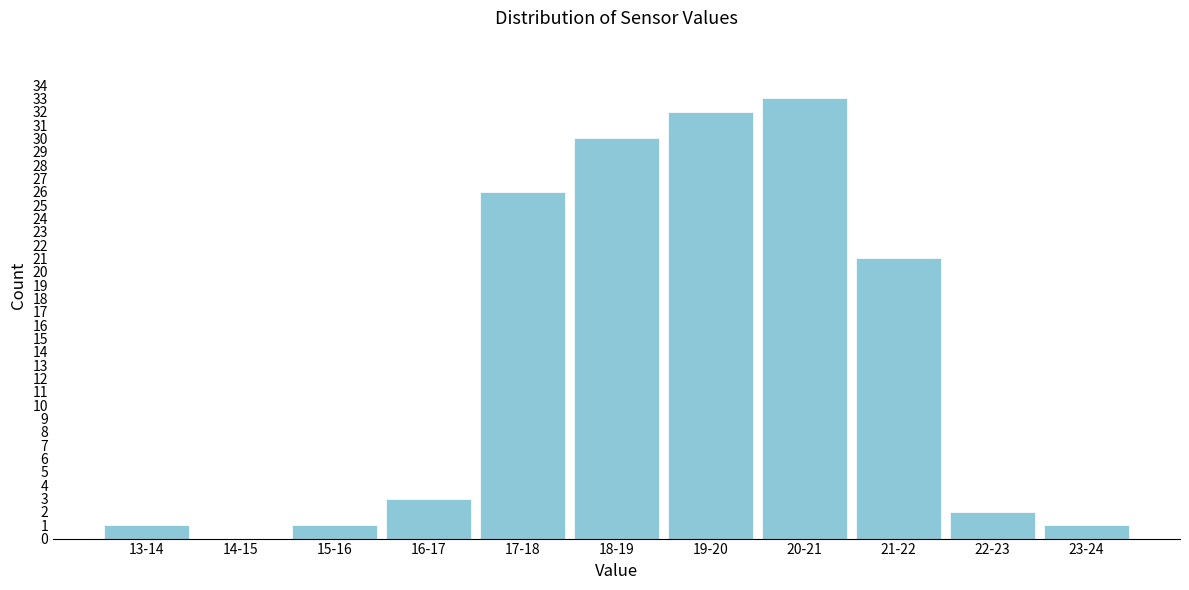

Reading left to right, extract all data points from this chart.

13-14=1	14-15=0	15-16=1	16-17=3	17-18=26	18-19=30	19-20=32	20-21=33	21-22=21	22-23=2	23-24=1